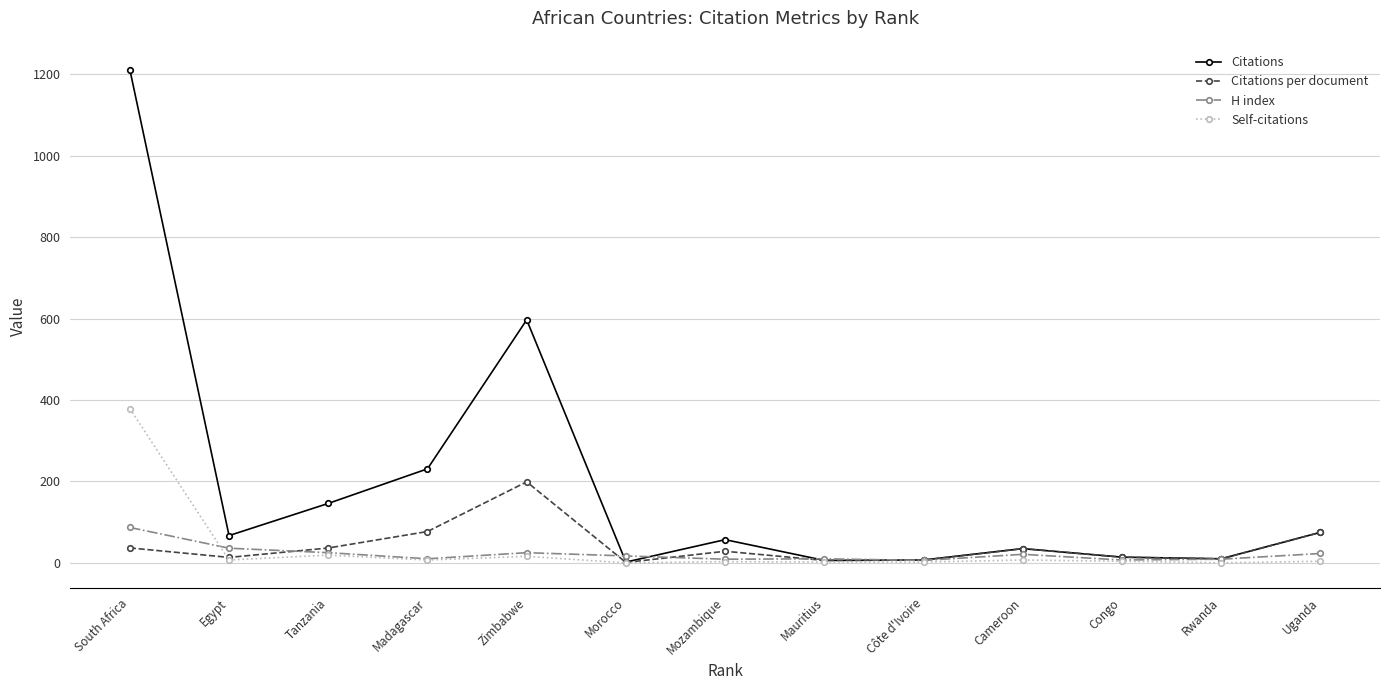

True or false: Citations per document and H index cross at least once.

True